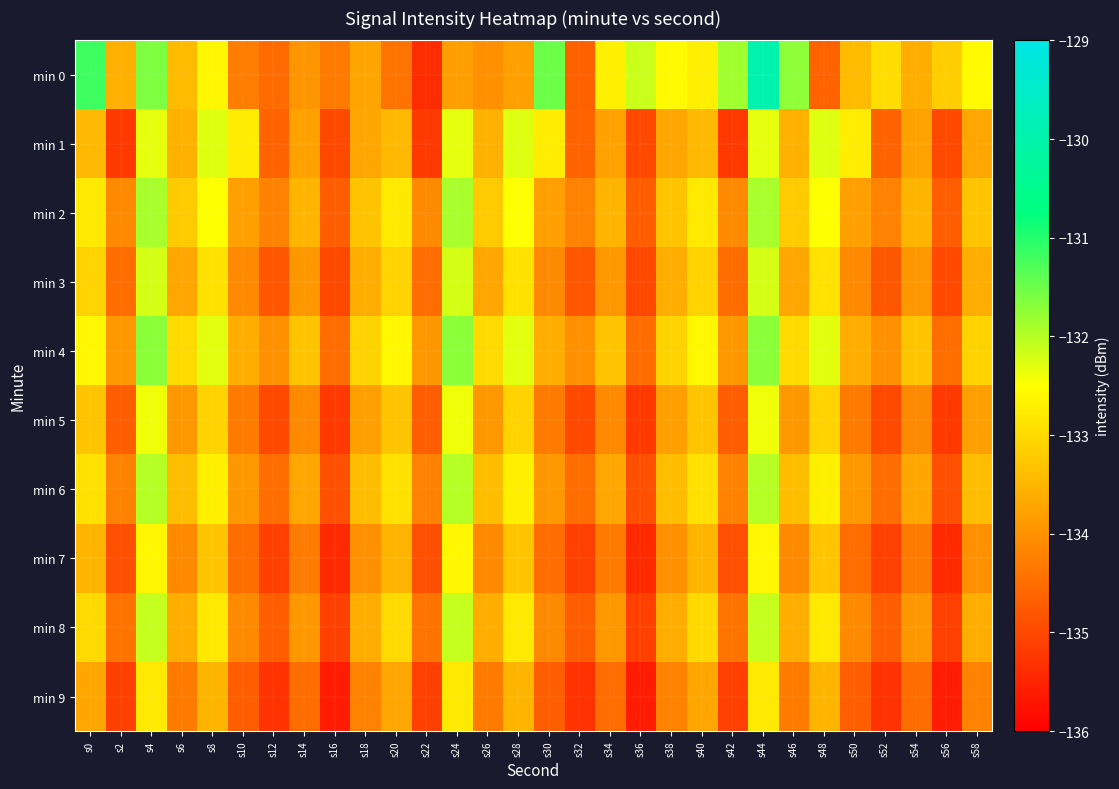

Reading left to right, extract all data points from this chart.

min 0: s0=-131.2	s2=-133.6	s4=-131.6	s6=-133.4	s8=-132.6	s10=-134.3	s12=-134.5	s14=-133.9	s16=-134.3	s18=-133.7	s20=-134.4	s22=-135.4	s24=-133.8	s26=-134.0	s28=-133.8	s30=-131.5	s32=-134.7	s34=-132.7	s36=-132.1	s38=-132.6	s40=-132.7	s42=-131.9	s44=-130.0	s46=-131.7	s48=-134.6	s50=-133.4	s52=-133.0	s54=-133.6	s56=-133.2	s58=-132.6
min 1: s0=-133.4	s2=-135.2	s4=-132.3	s6=-133.6	s8=-132.3	s10=-132.8	s12=-134.6	s14=-133.8	s16=-135.0	s18=-133.7	s20=-133.4	s22=-135.2	s24=-132.3	s26=-133.6	s28=-132.3	s30=-132.8	s32=-134.6	s34=-133.8	s36=-135.0	s38=-133.7	s40=-133.4	s42=-135.2	s44=-132.3	s46=-133.6	s48=-132.3	s50=-132.8	s52=-134.6	s54=-133.8	s56=-135.0	s58=-133.7
min 2: s0=-132.8	s2=-134.1	s4=-131.9	s6=-133.2	s8=-132.5	s10=-133.8	s12=-134.2	s14=-133.5	s16=-134.7	s18=-133.3	s20=-132.8	s22=-134.1	s24=-131.9	s26=-133.2	s28=-132.5	s30=-133.8	s32=-134.2	s34=-133.5	s36=-134.7	s38=-133.3	s40=-132.8	s42=-134.1	s44=-131.9	s46=-133.2	s48=-132.5	s50=-133.8	s52=-134.2	s54=-133.5	s56=-134.7	s58=-133.3
min 3: s0=-133.1	s2=-134.5	s4=-132.2	s6=-133.7	s8=-132.9	s10=-134.1	s12=-134.8	s14=-133.9	s16=-135.0	s18=-133.6	s20=-133.1	s22=-134.5	s24=-132.2	s26=-133.7	s28=-132.9	s30=-134.1	s32=-134.8	s34=-133.9	s36=-135.0	s38=-133.6	s40=-133.1	s42=-134.5	s44=-132.2	s46=-133.7	s48=-132.9	s50=-134.1	s52=-134.8	s54=-133.9	s56=-135.0	s58=-133.6
min 4: s0=-132.6	s2=-133.9	s4=-131.7	s6=-133.0	s8=-132.3	s10=-133.6	s12=-134.0	s14=-133.3	s16=-134.5	s18=-133.1	s20=-132.6	s22=-133.9	s24=-131.7	s26=-133.0	s28=-132.3	s30=-133.6	s32=-134.0	s34=-133.3	s36=-134.5	s38=-133.1	s40=-132.6	s42=-133.9	s44=-131.7	s46=-133.0	s48=-132.3	s50=-133.6	s52=-134.0	s54=-133.3	s56=-134.5	s58=-133.1
min 5: s0=-133.3	s2=-134.7	s4=-132.4	s6=-133.9	s8=-133.1	s10=-134.3	s12=-135.0	s14=-134.1	s16=-135.2	s18=-133.8	s20=-133.3	s22=-134.7	s24=-132.4	s26=-133.9	s28=-133.1	s30=-134.3	s32=-135.0	s34=-134.1	s36=-135.2	s38=-133.8	s40=-133.3	s42=-134.7	s44=-132.4	s46=-133.9	s48=-133.1	s50=-134.3	s52=-135.0	s54=-134.1	s56=-135.2	s58=-133.8
min 6: s0=-132.9	s2=-134.2	s4=-132.0	s6=-133.4	s8=-132.7	s10=-133.9	s12=-134.5	s14=-133.7	s16=-134.9	s18=-133.4	s20=-132.9	s22=-134.2	s24=-132.0	s26=-133.4	s28=-132.7	s30=-133.9	s32=-134.5	s34=-133.7	s36=-134.9	s38=-133.4	s40=-132.9	s42=-134.2	s44=-132.0	s46=-133.4	s48=-132.7	s50=-133.9	s52=-134.5	s54=-133.7	s56=-134.9	s58=-133.4
min 7: s0=-133.5	s2=-134.9	s4=-132.6	s6=-134.1	s8=-133.3	s10=-134.5	s12=-135.1	s14=-134.3	s16=-135.4	s18=-134.0	s20=-133.5	s22=-134.9	s24=-132.6	s26=-134.1	s28=-133.3	s30=-134.5	s32=-135.1	s34=-134.3	s36=-135.4	s38=-134.0	s40=-133.5	s42=-134.9	s44=-132.6	s46=-134.1	s48=-133.3	s50=-134.5	s52=-135.1	s54=-134.3	s56=-135.4	s58=-134.0
min 8: s0=-133.0	s2=-134.4	s4=-132.1	s6=-133.6	s8=-132.8	s10=-134.1	s12=-134.7	s14=-133.9	s16=-135.1	s18=-133.6	s20=-133.0	s22=-134.4	s24=-132.1	s26=-133.6	s28=-132.8	s30=-134.1	s32=-134.7	s34=-133.9	s36=-135.1	s38=-133.6	s40=-133.0	s42=-134.4	s44=-132.1	s46=-133.6	s48=-132.8	s50=-134.1	s52=-134.7	s54=-133.9	s56=-135.1	s58=-133.6
min 9: s0=-133.7	s2=-135.1	s4=-132.8	s6=-134.3	s8=-133.5	s10=-134.7	s12=-135.3	s14=-134.5	s16=-135.6	s18=-134.2	s20=-133.7	s22=-135.1	s24=-132.8	s26=-134.3	s28=-133.5	s30=-134.7	s32=-135.3	s34=-134.5	s36=-135.6	s38=-134.2	s40=-133.7	s42=-135.1	s44=-132.8	s46=-134.3	s48=-133.5	s50=-134.7	s52=-135.3	s54=-134.5	s56=-135.6	s58=-134.2